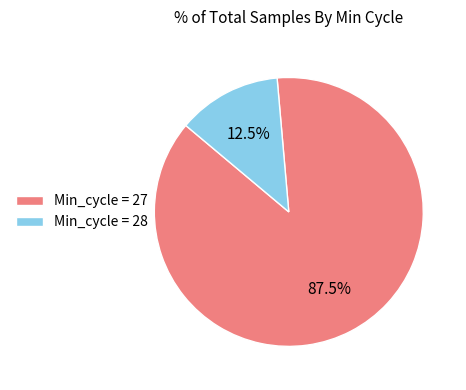

How many slices are in this pie chart?

2